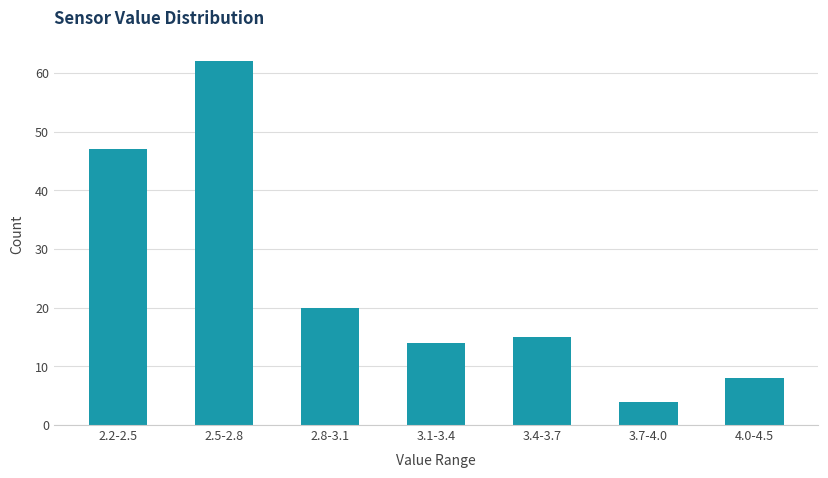

Reading left to right, what are all the values shown in this chart?

2.2-2.5=47	2.5-2.8=62	2.8-3.1=20	3.1-3.4=14	3.4-3.7=15	3.7-4.0=4	4.0-4.5=8